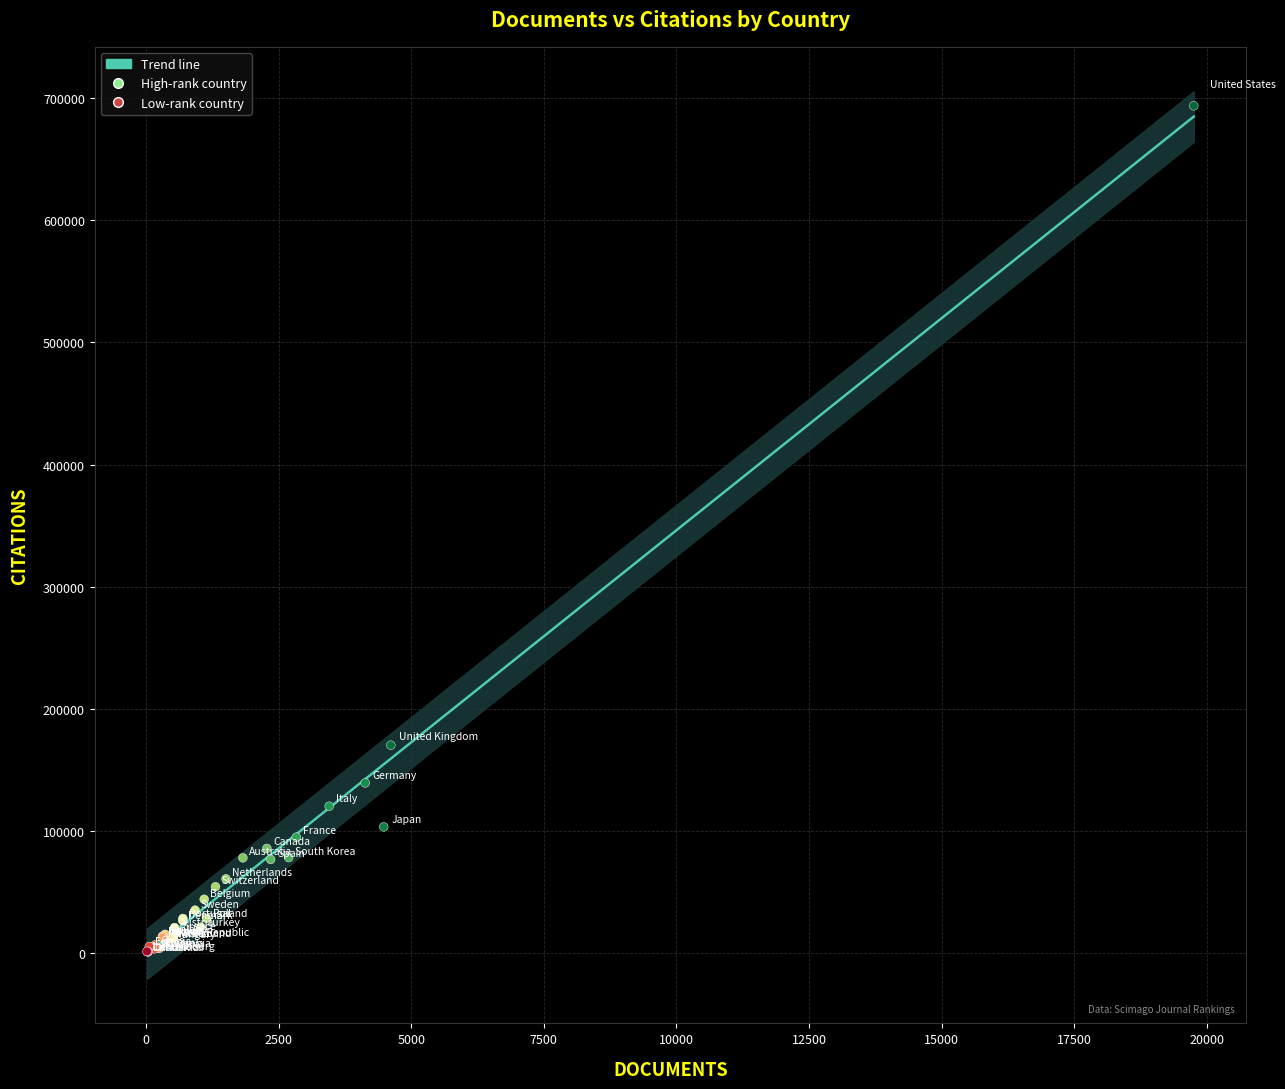

What Y value in the scatter plot is closest to 347336?

170179